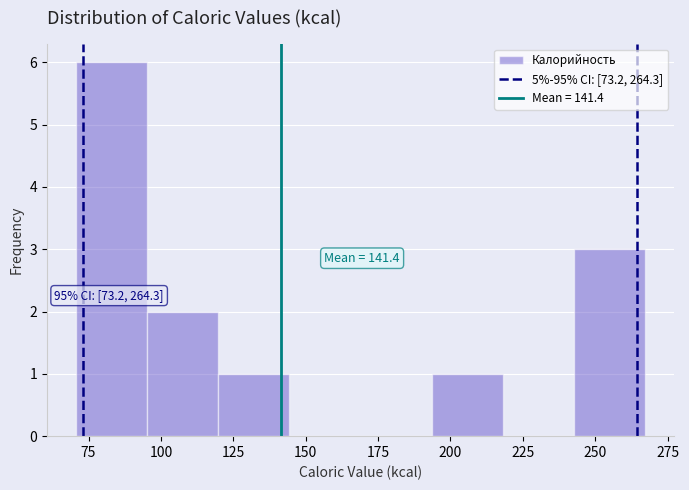

Over which range of the x-axis is the bar tallest?

70 to 95